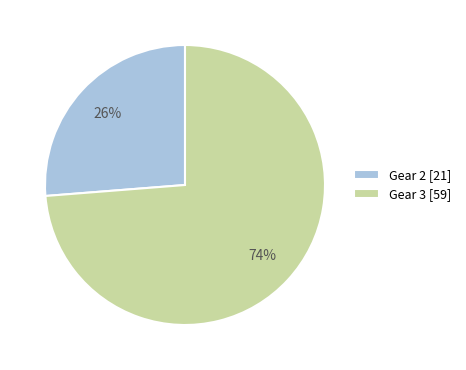

What percentage is the Gear 2 slice, to the nearest percent?

26%